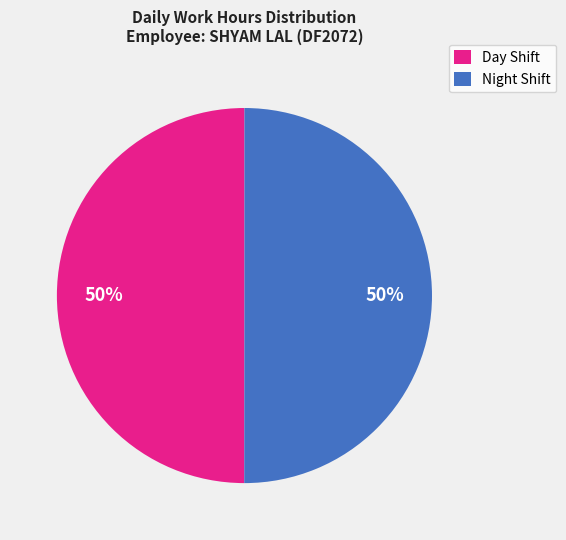

Do Day Shift and Night Shift together represent more than half of the pie?

Yes